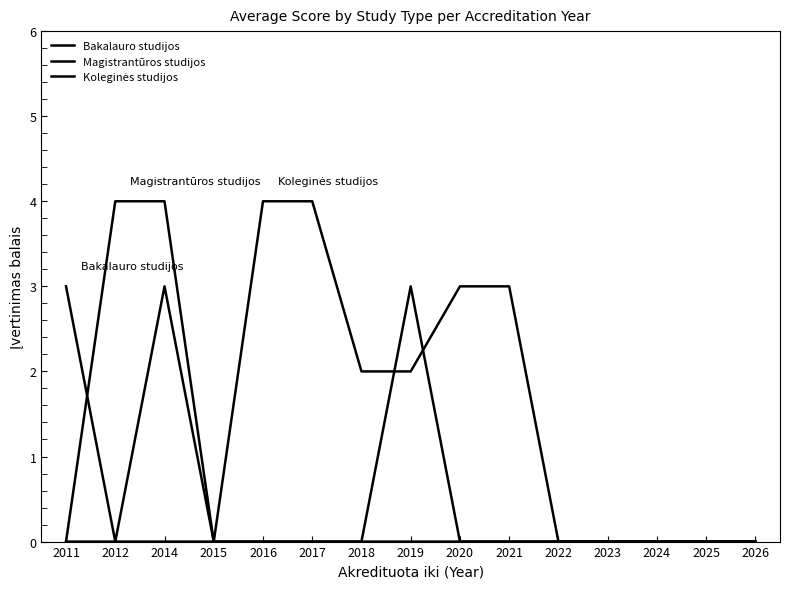

True or false: Magistrantūros studijos and Koleginės studijos cross at least once.

False